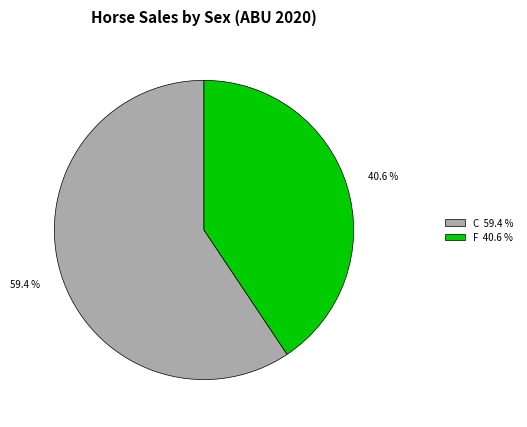

How many segments does this pie chart have?

2